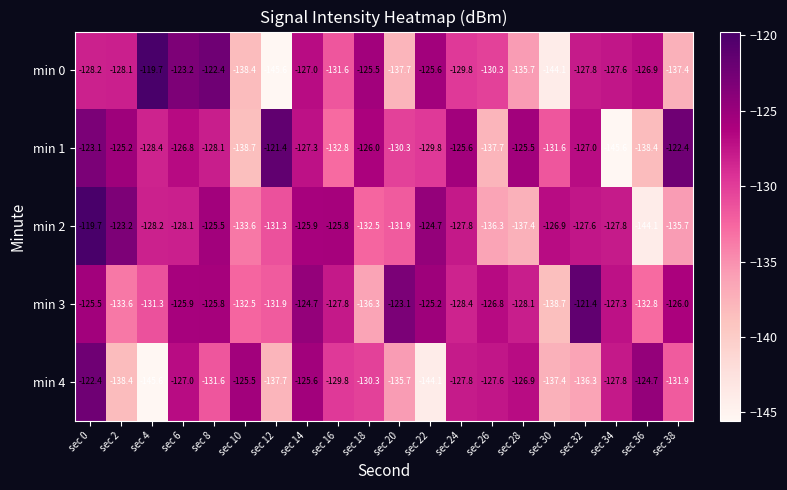

What is the difference between the highest and lowest values at sec 8?

9.2